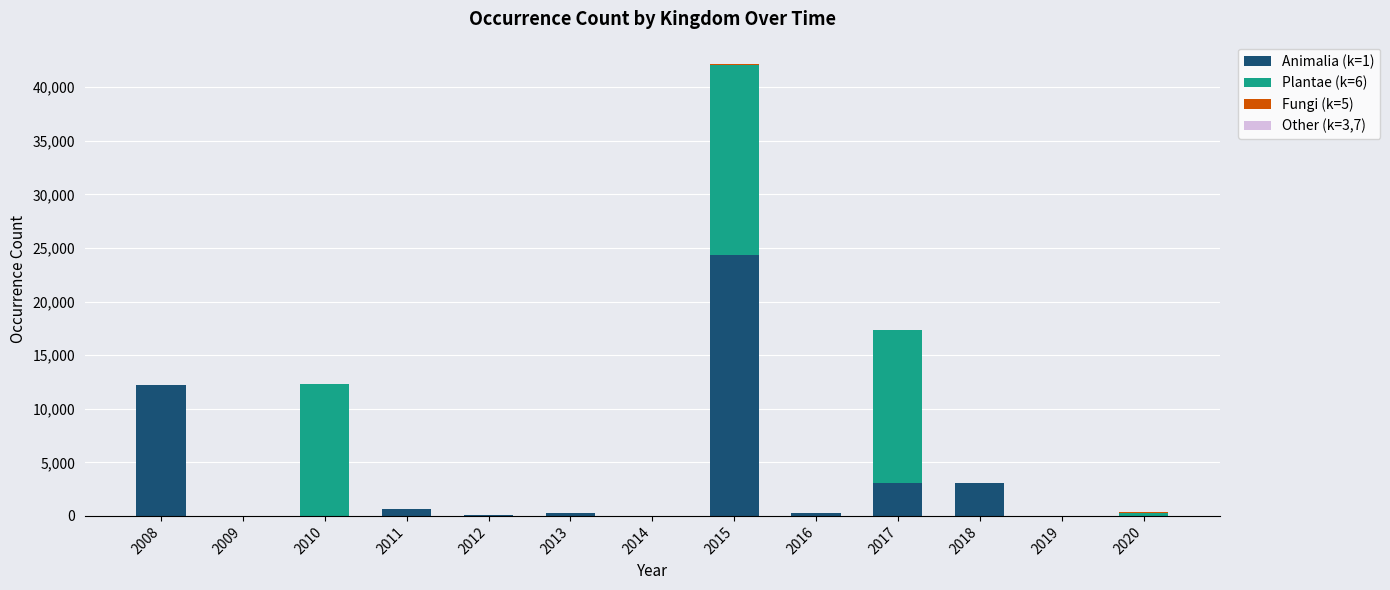

The Animalia (k=1) series shows -15890 at 2009. True or false?

False